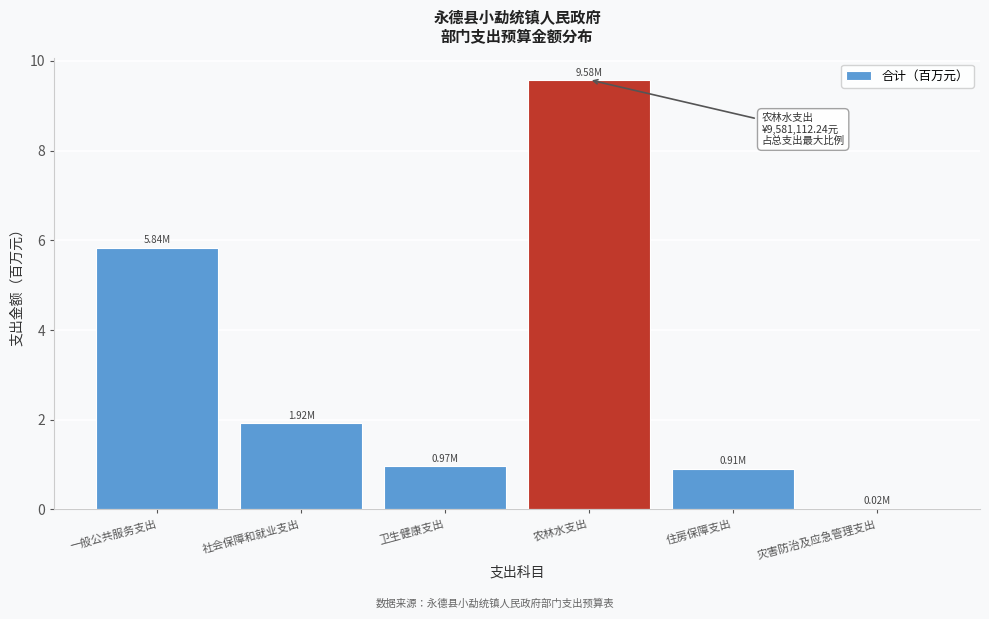

What is the sum of all values?

19.2